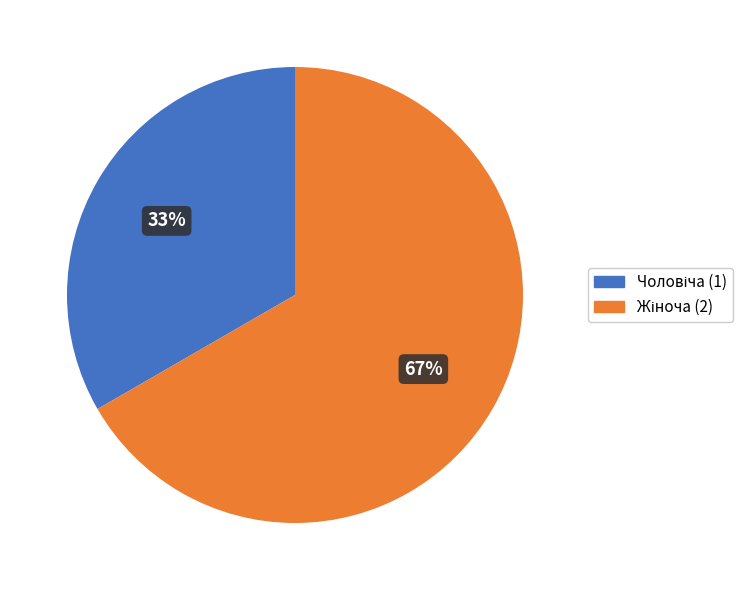

Is there a majority slice in this chart?

Yes